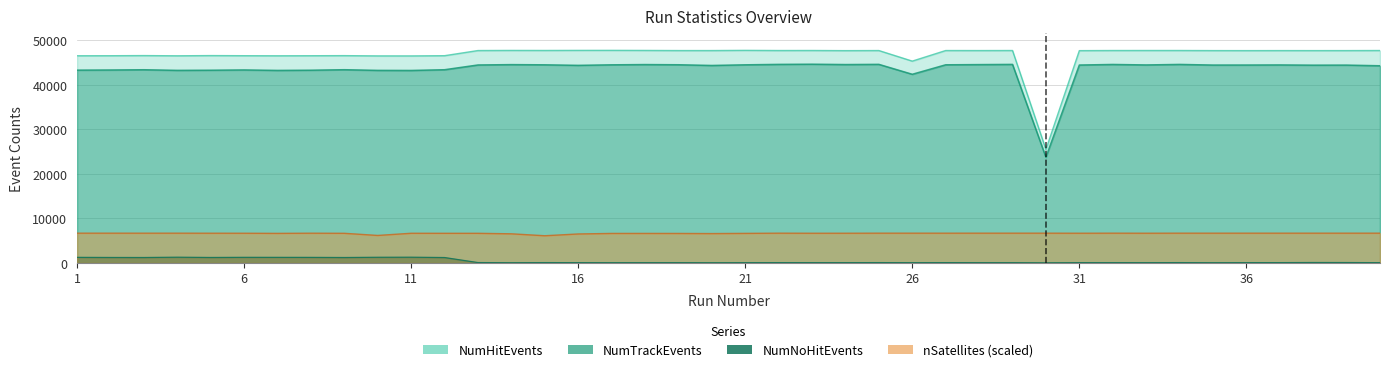

Does the chart display data point markers on the line(s)?

No